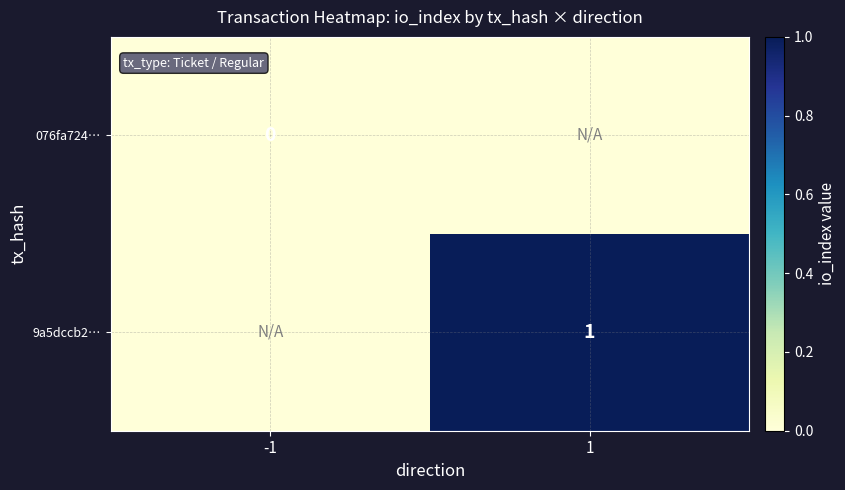

True or false: 9a5dccb2… has a value of 1.8 at 1.

False